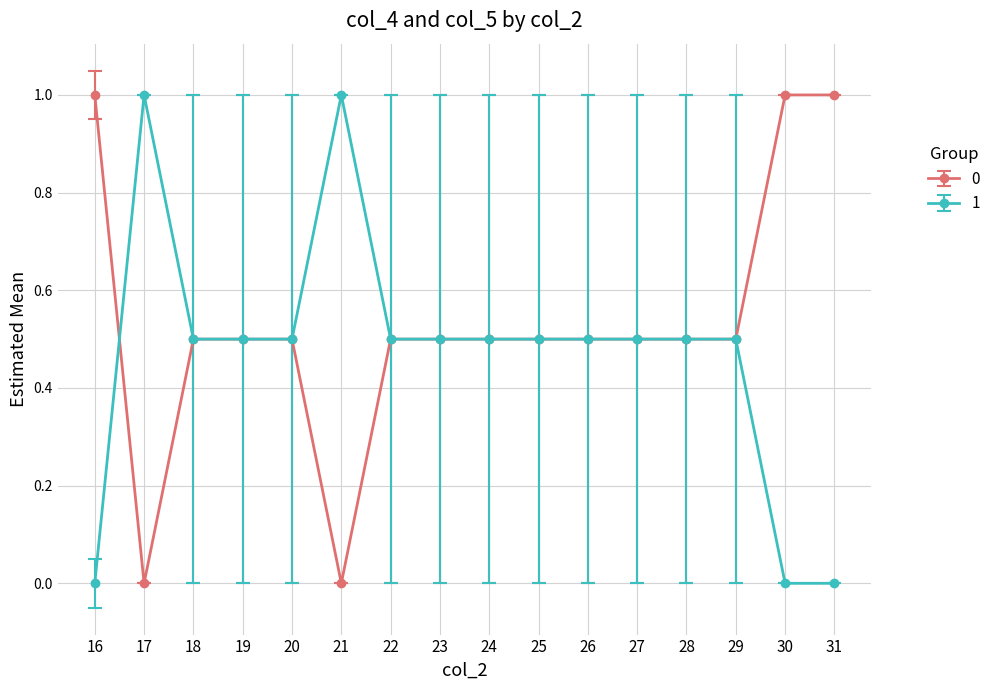

What is the value of the 0 point at the 8th from the left?

0.5